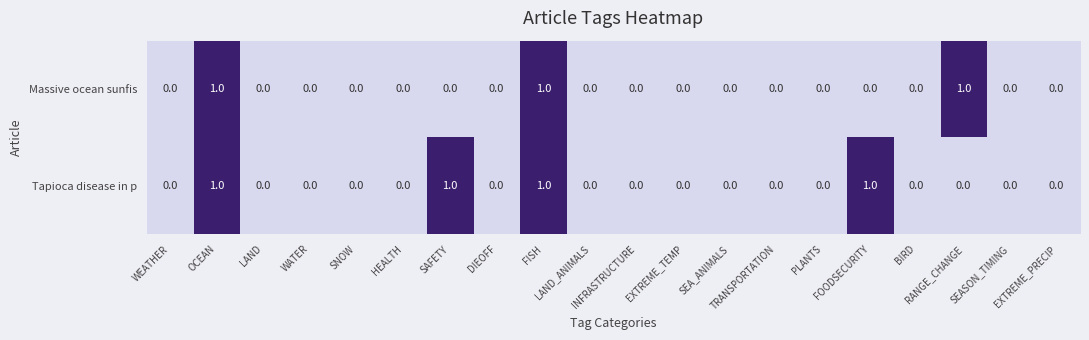

List the series in order of their overall mean, highest first.

Tapioca disease in p, Massive ocean sunfis